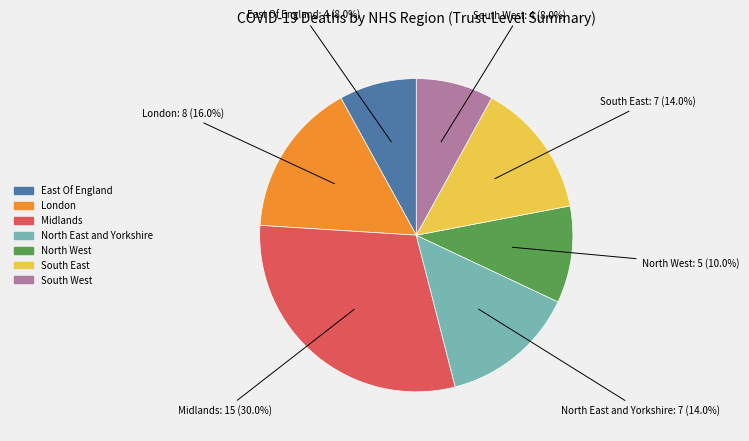

What portion of the pie excludes South East?

86.0%